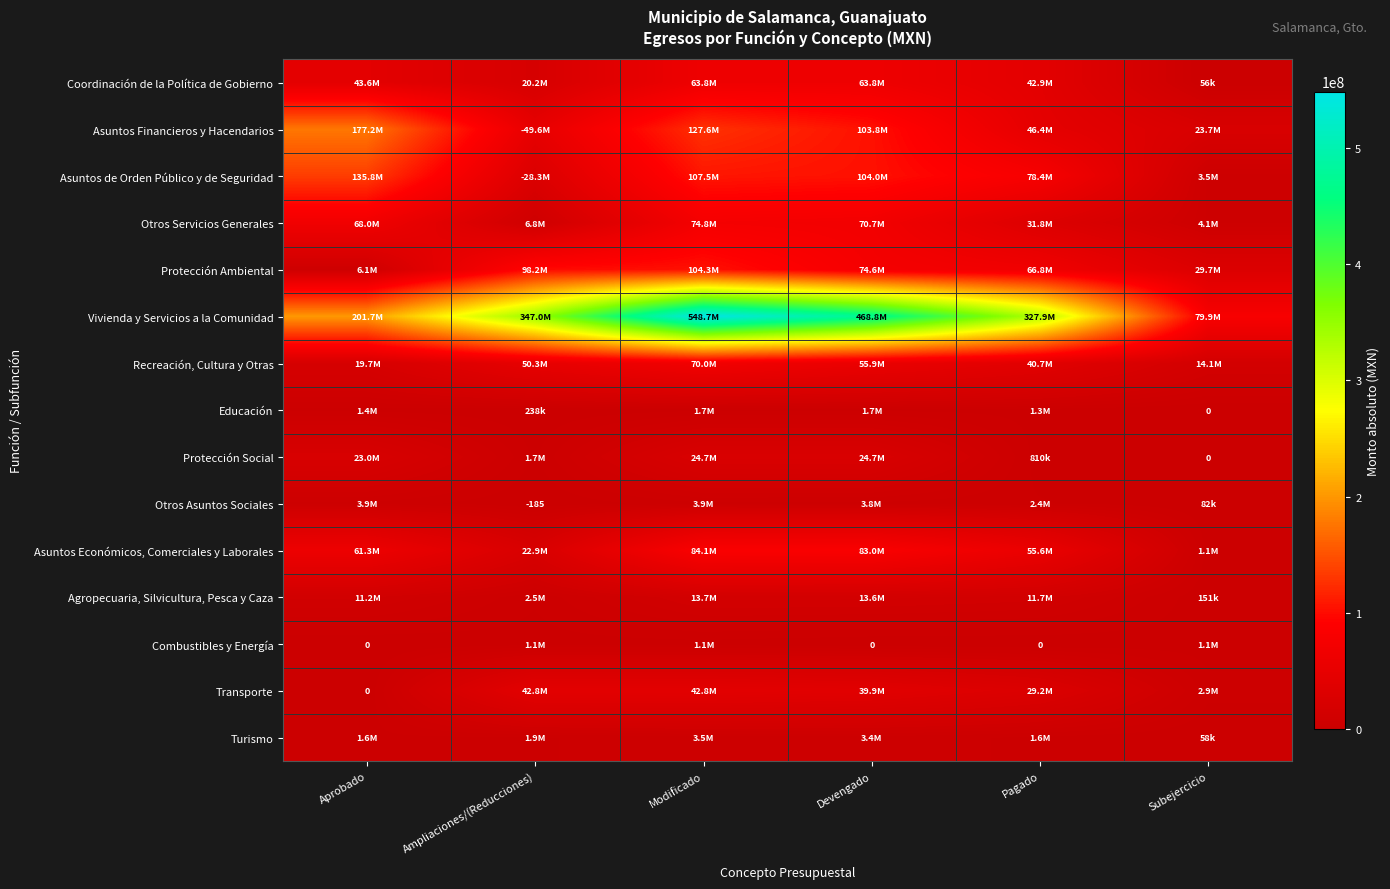

What is the total value across all series at Subejercicio?

160403922.1